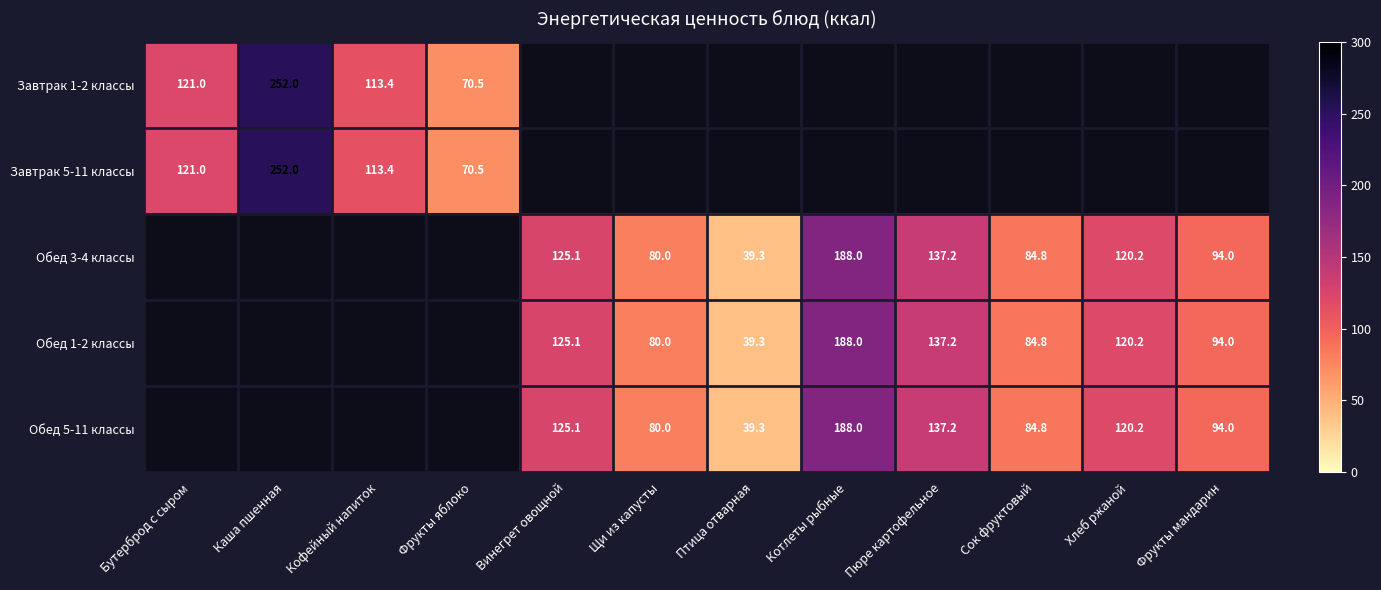

Is the value of Обед 5-11 классы at Котлеты рыбные greater than the value of Обед 3-4 классы at Птица отварная?

Yes